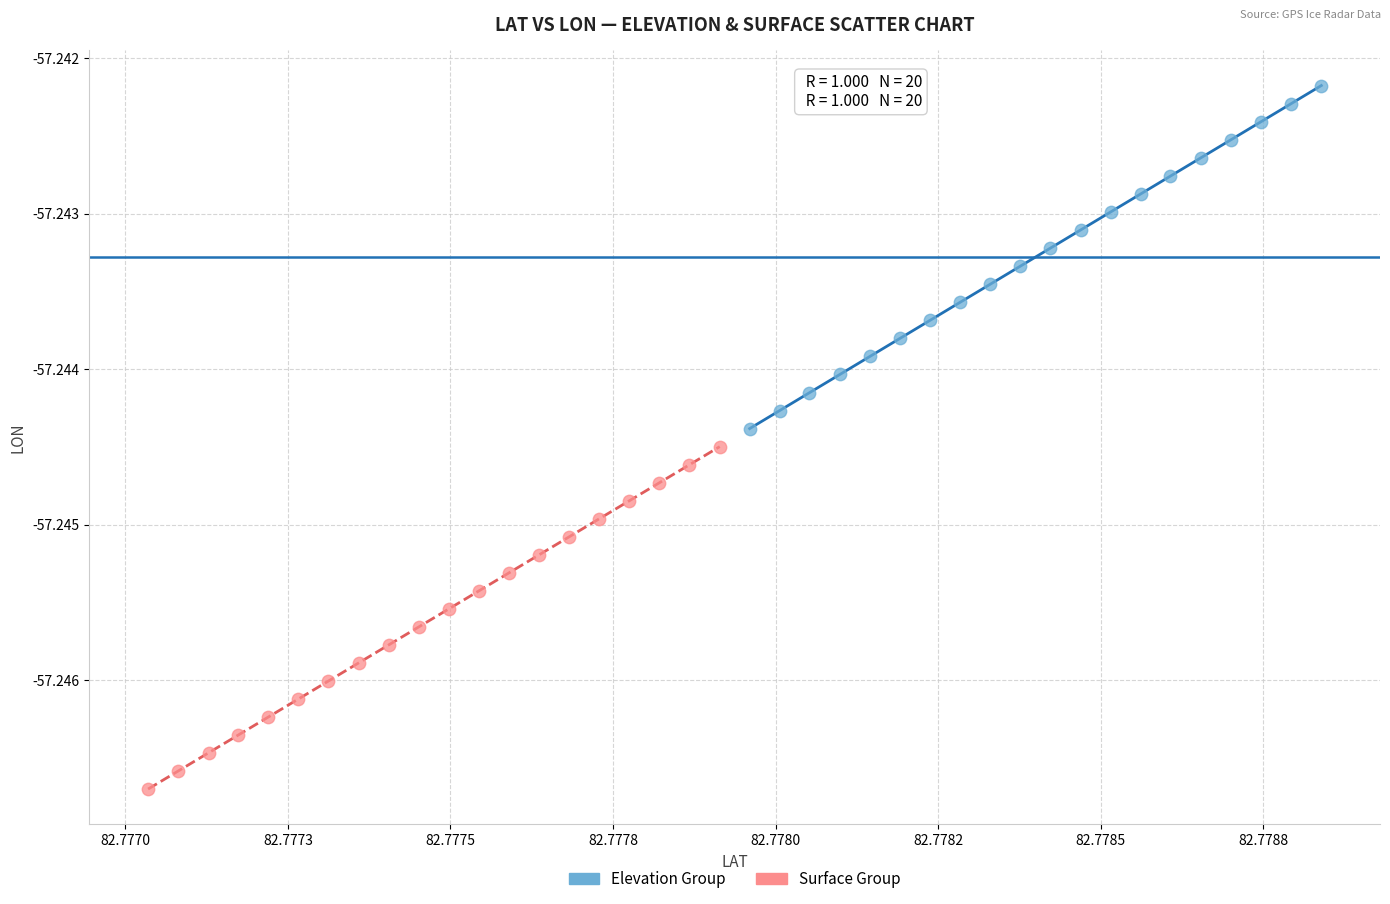

What are all the series names shown in the legend?

Elevation Group, Surface Group